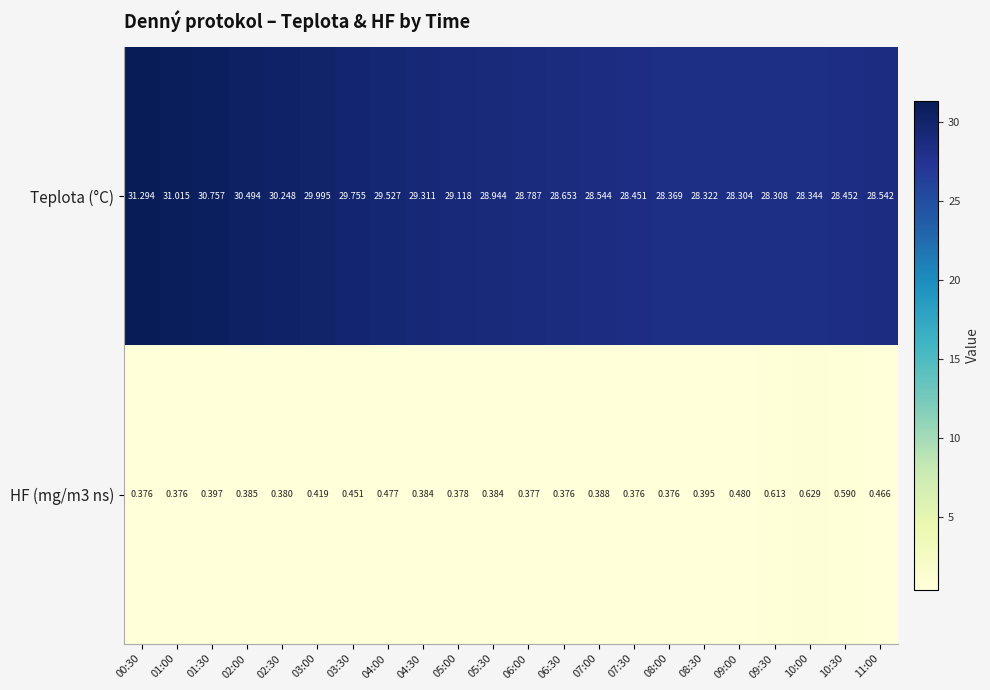

List the series in order of their overall mean, highest first.

Teplota (°C), HF (mg/m3 ns)